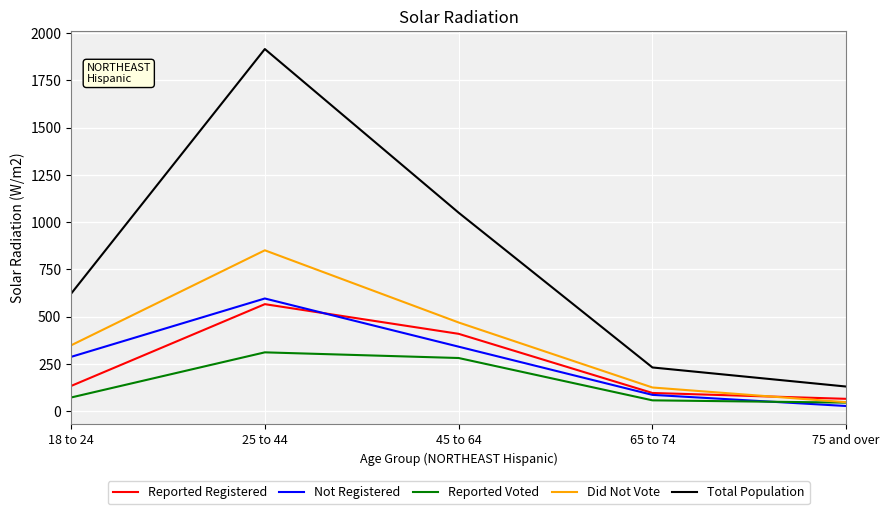

Between 25 to 44 and 75 and over, which series saw the biggest shift?

Total Population